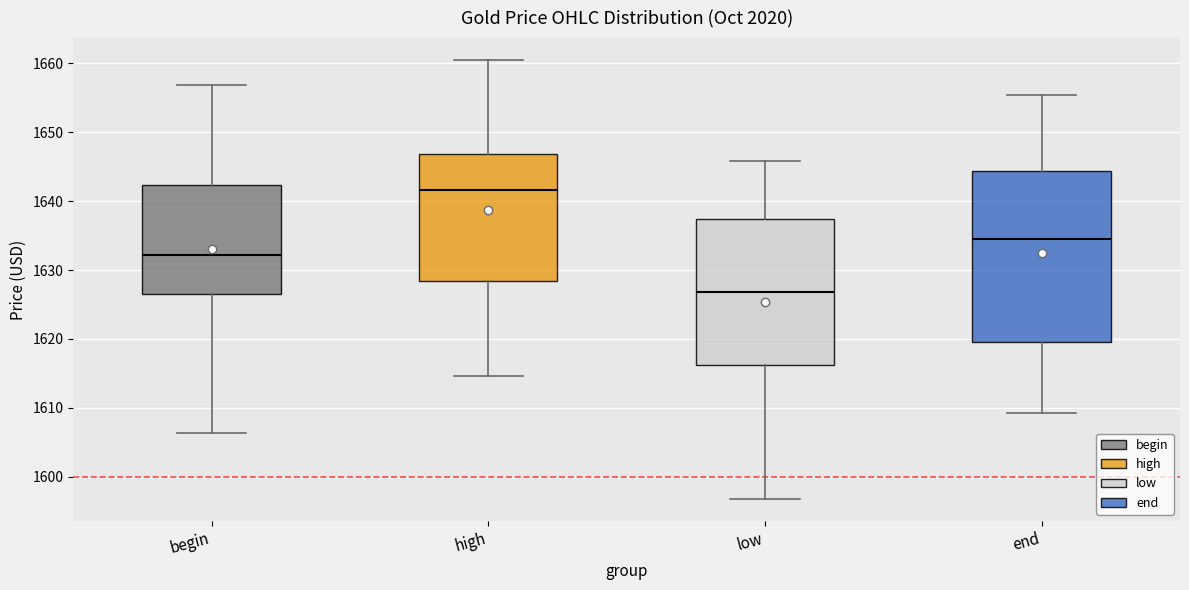

Which box is the tallest, from its lower edge to its upper edge?

end